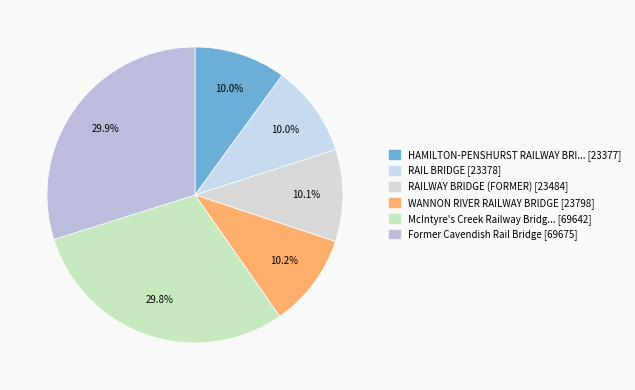

How many segments does this pie chart have?

6